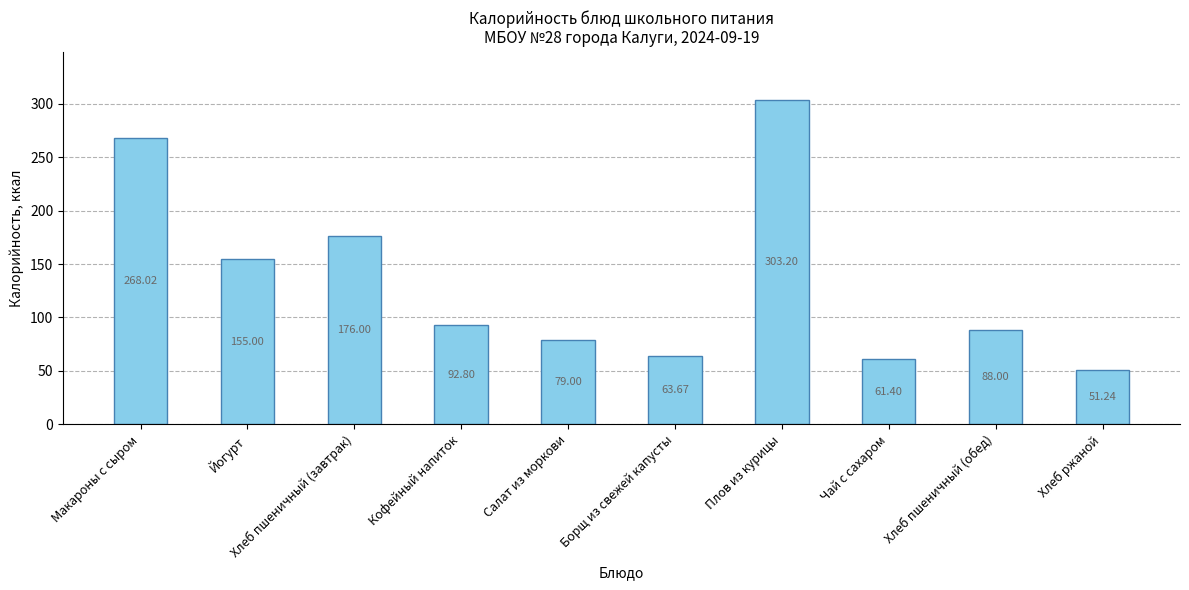

The chart shows a value of 102.8 at Чай с сахаром. True or false?

False